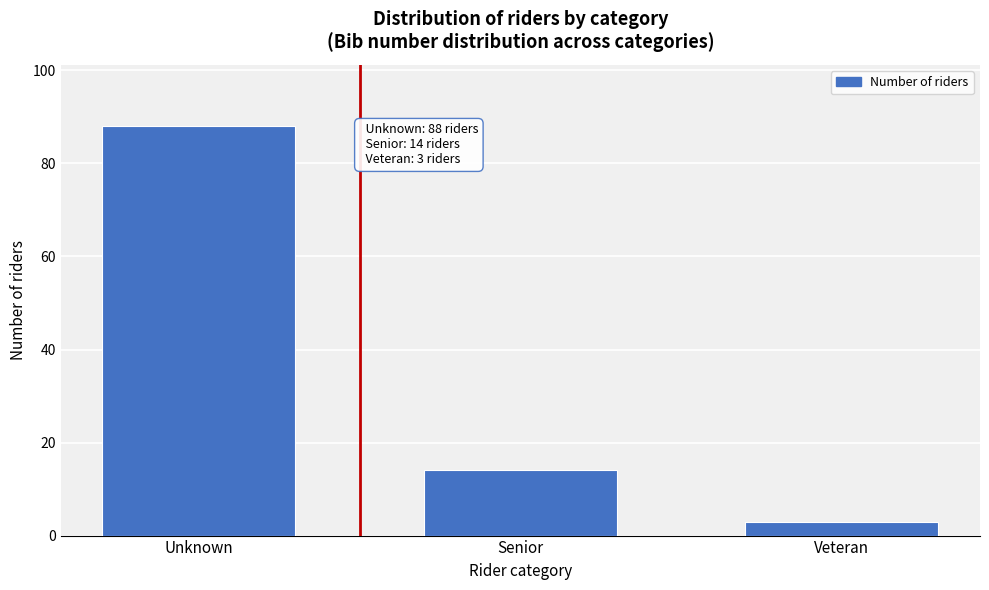

Reading left to right, extract all data points from this chart.

88	14	3